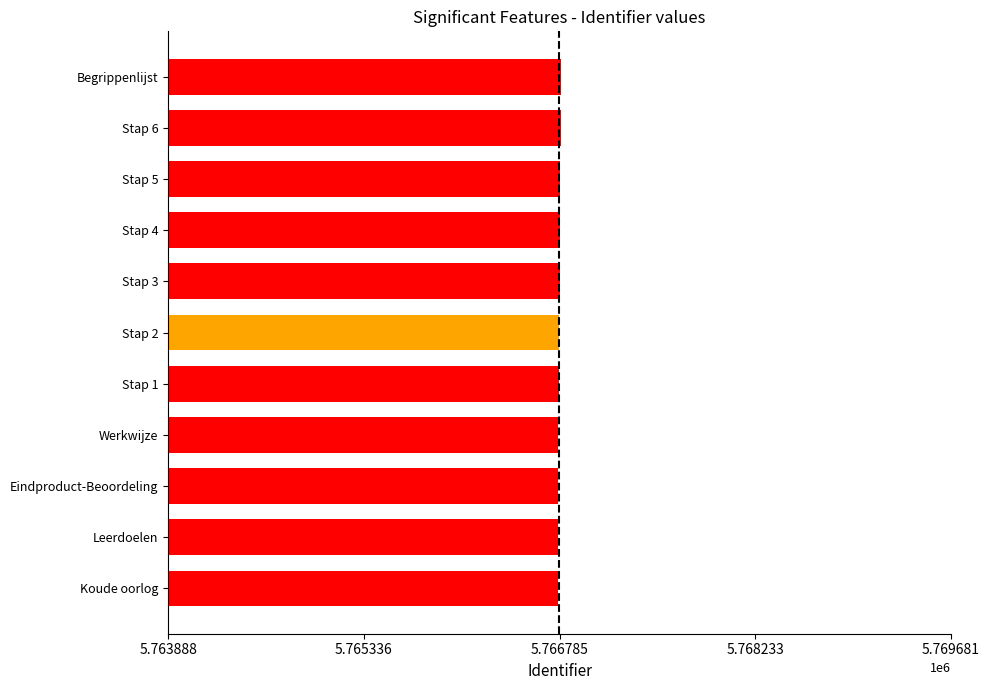

The value at Werkwijze is 5766776. True or false?

True